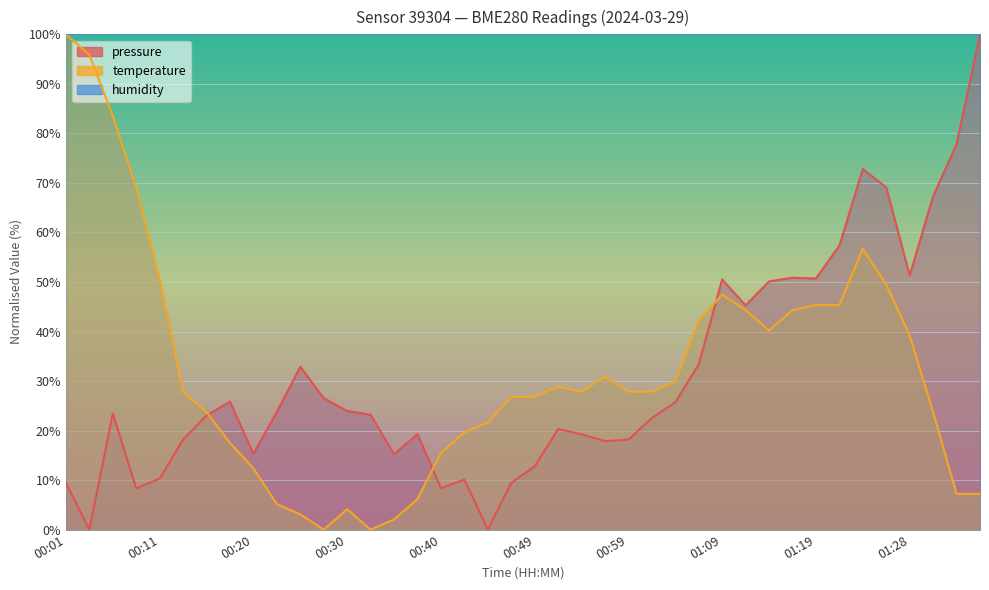

What is the difference between the highest and lowest values at 01:19?

5.3